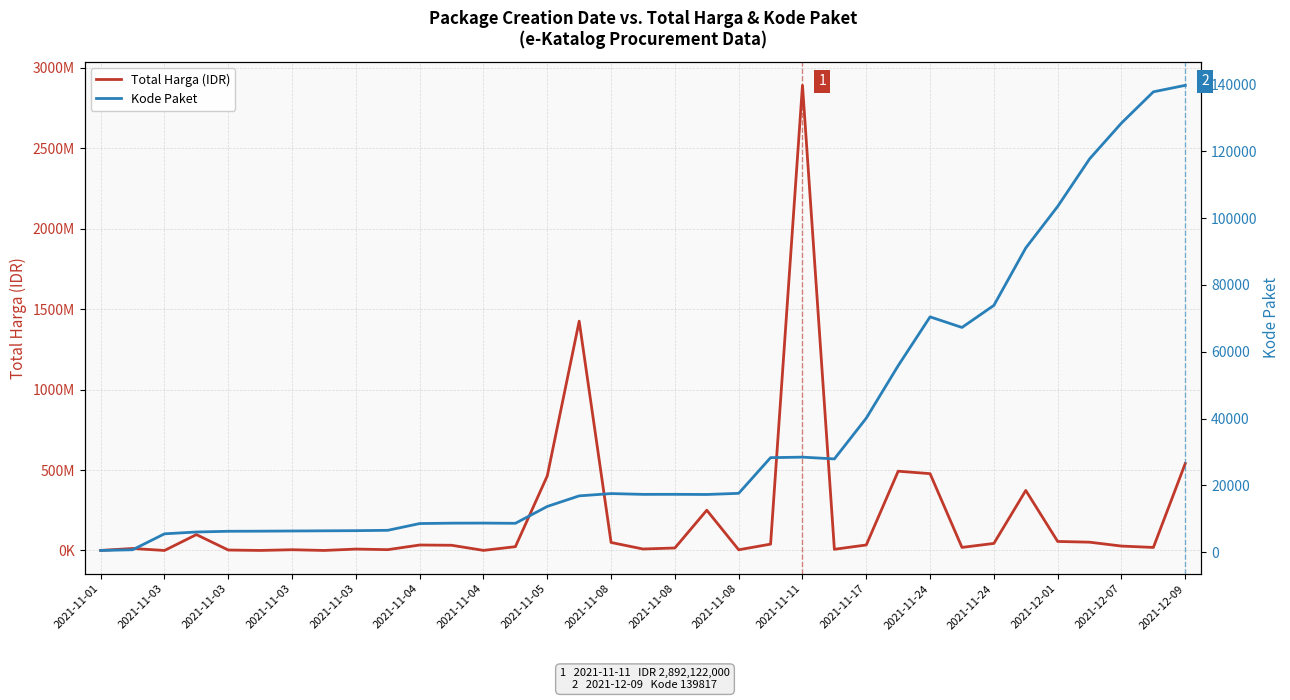

At 2021-11-03, list the series in order from largest to smallest.

Total Harga (IDR), Kode Paket